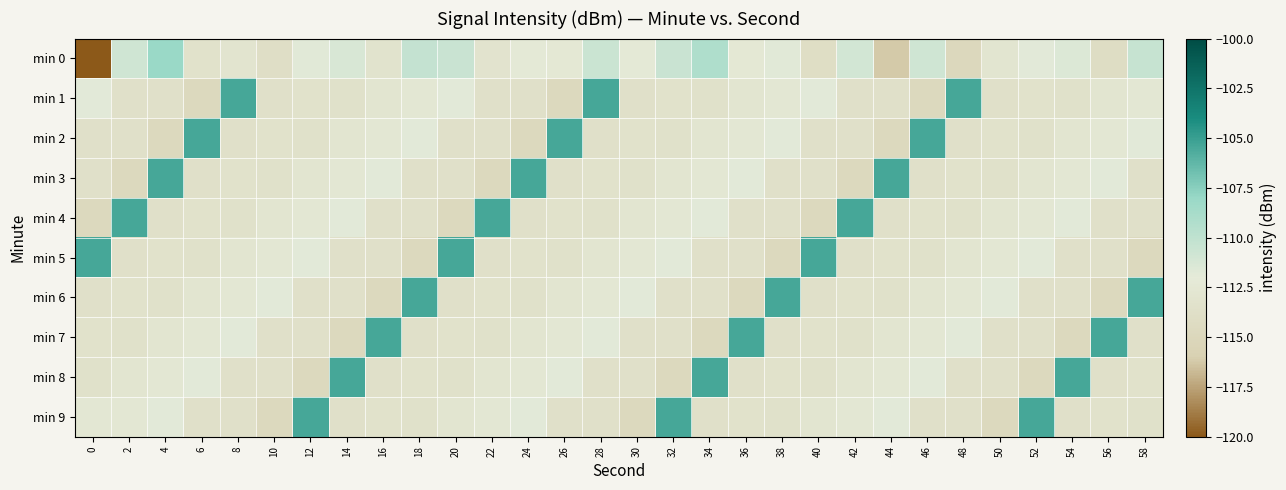

How many data points does each series have?

30